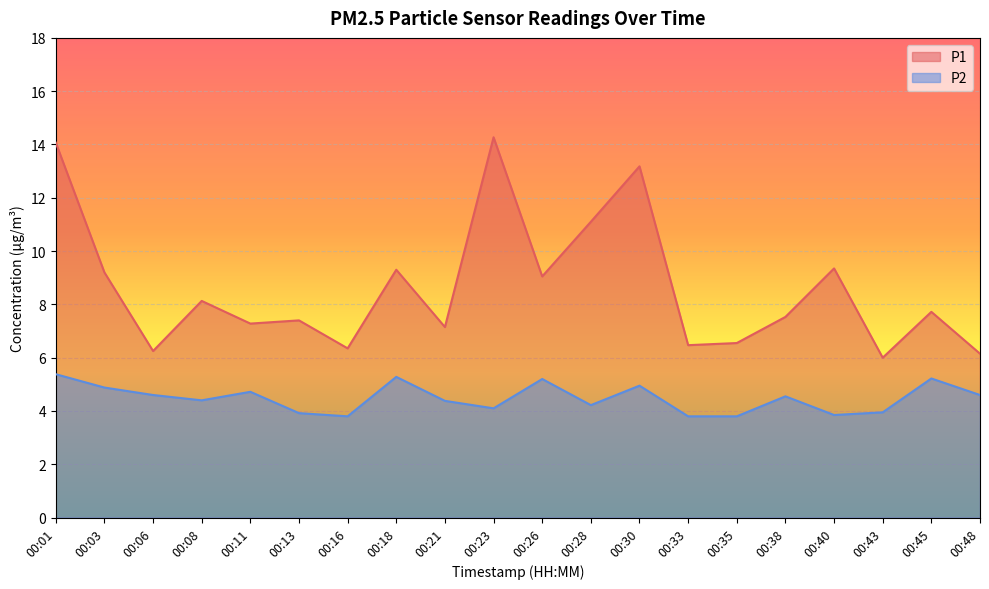

At how many categories does at least one series exceed 5?

20